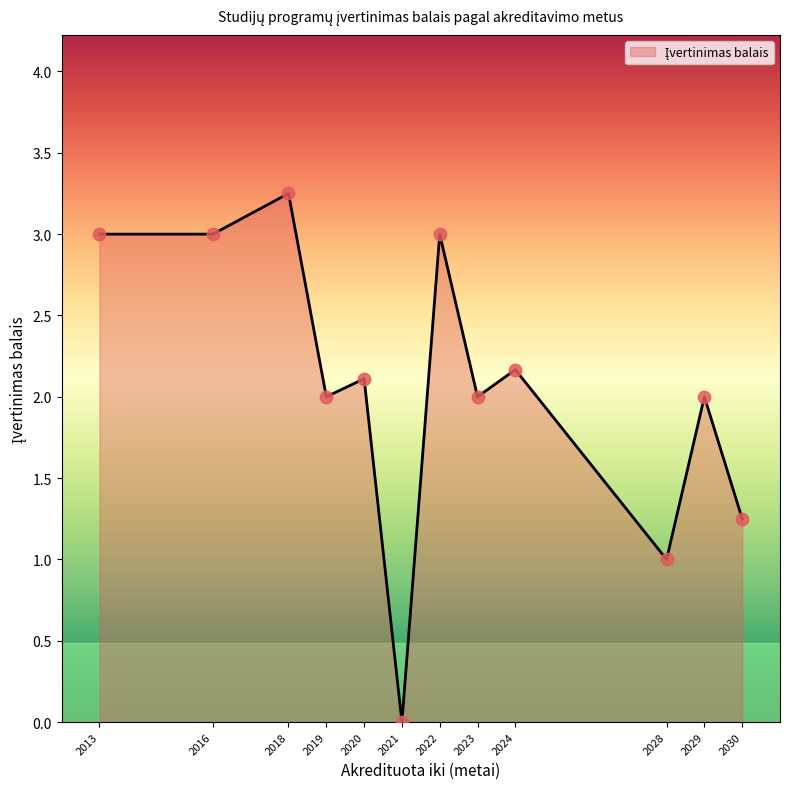

Which has a higher value, 2016 or 2020?

2016